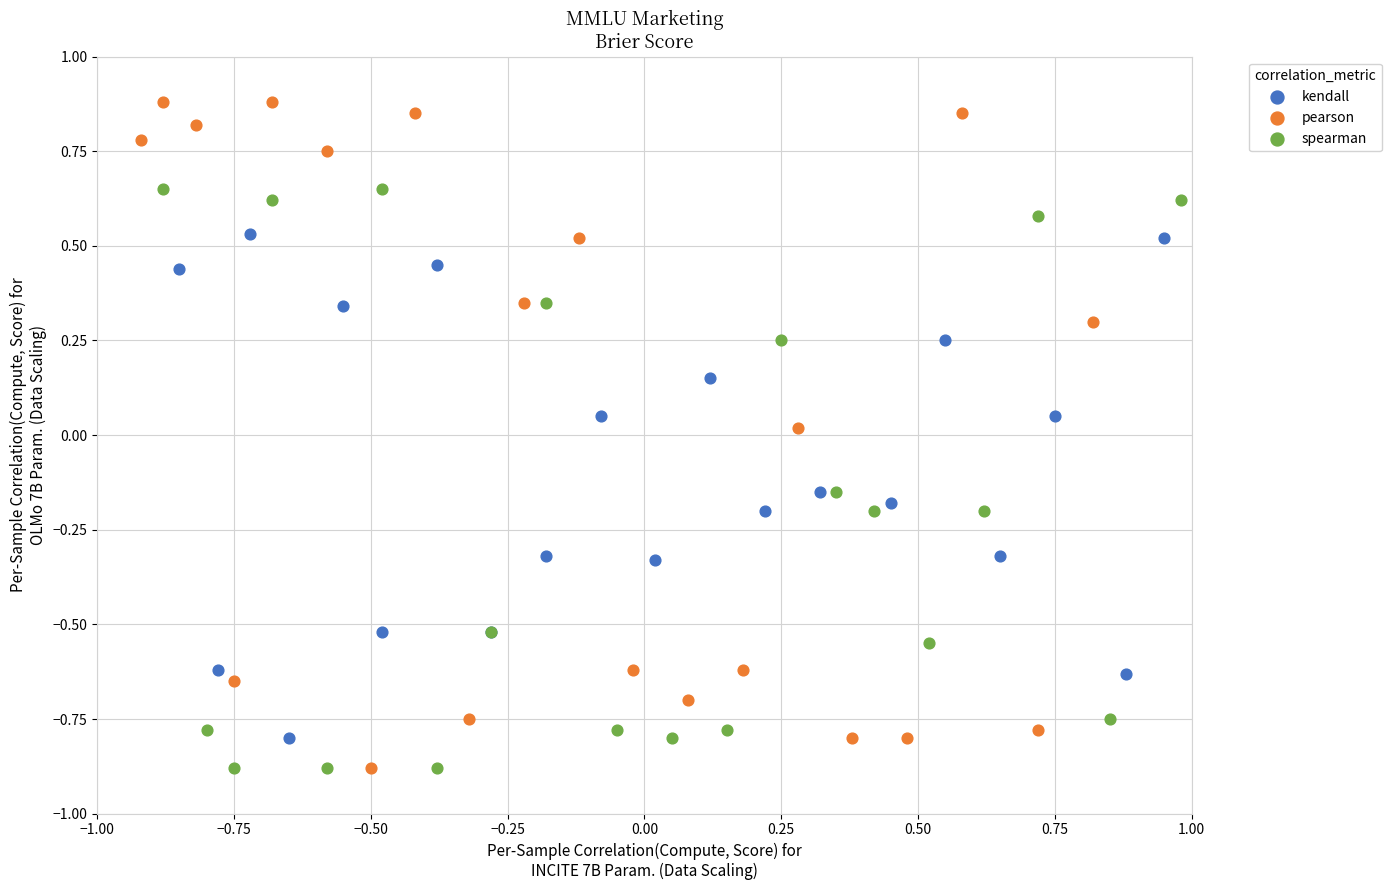

Which series reaches the maximum Y coordinate?

pearson